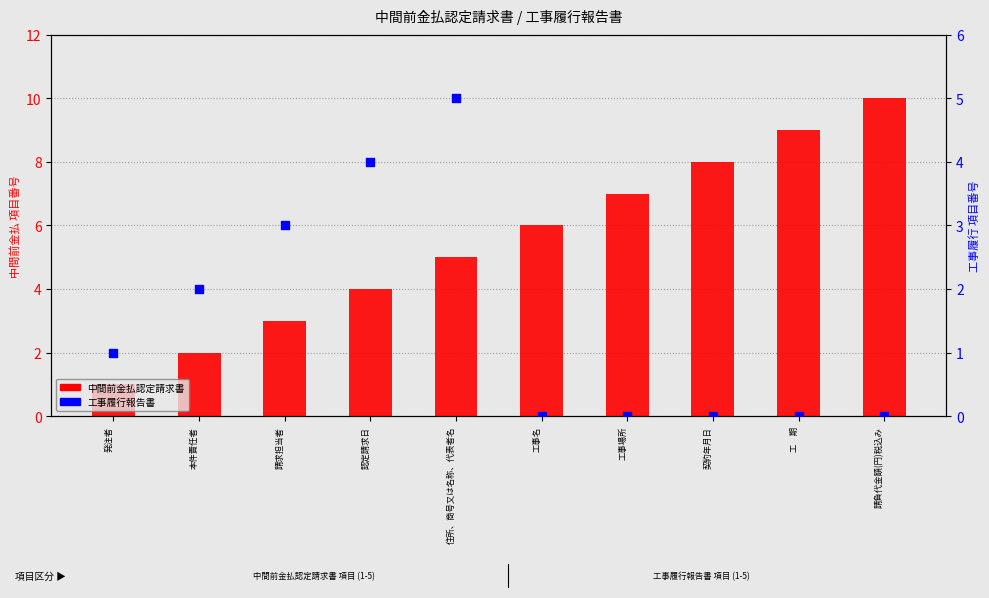

Which series contains the lowest Y value?

工事履行報告書